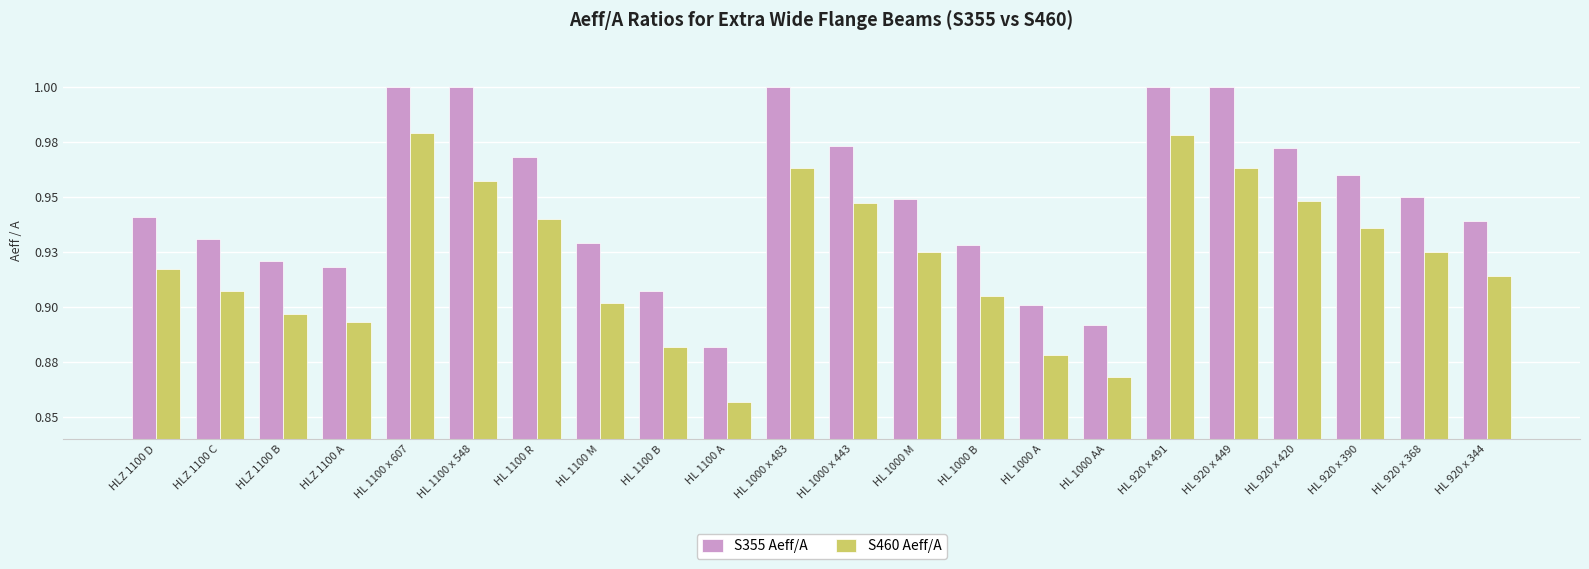

What is the difference between the maximum and second lowest values in the S460 Aeff/A series?

0.1